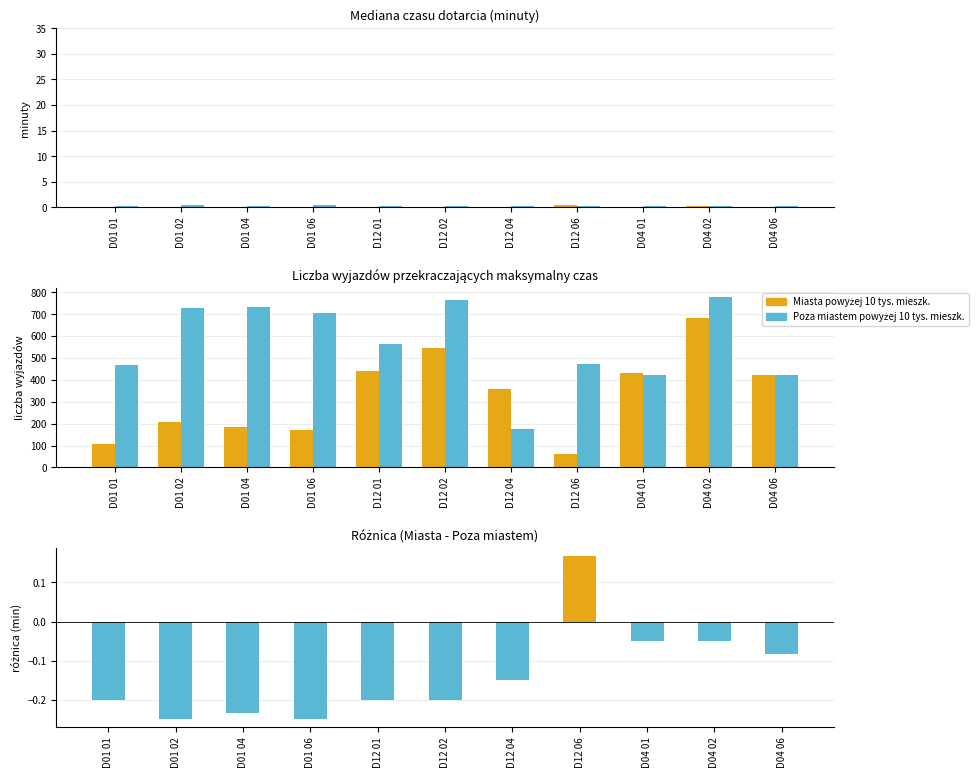

Count the Różnica (Miasta - Poza miastem) values in the range 0 to 1.

1